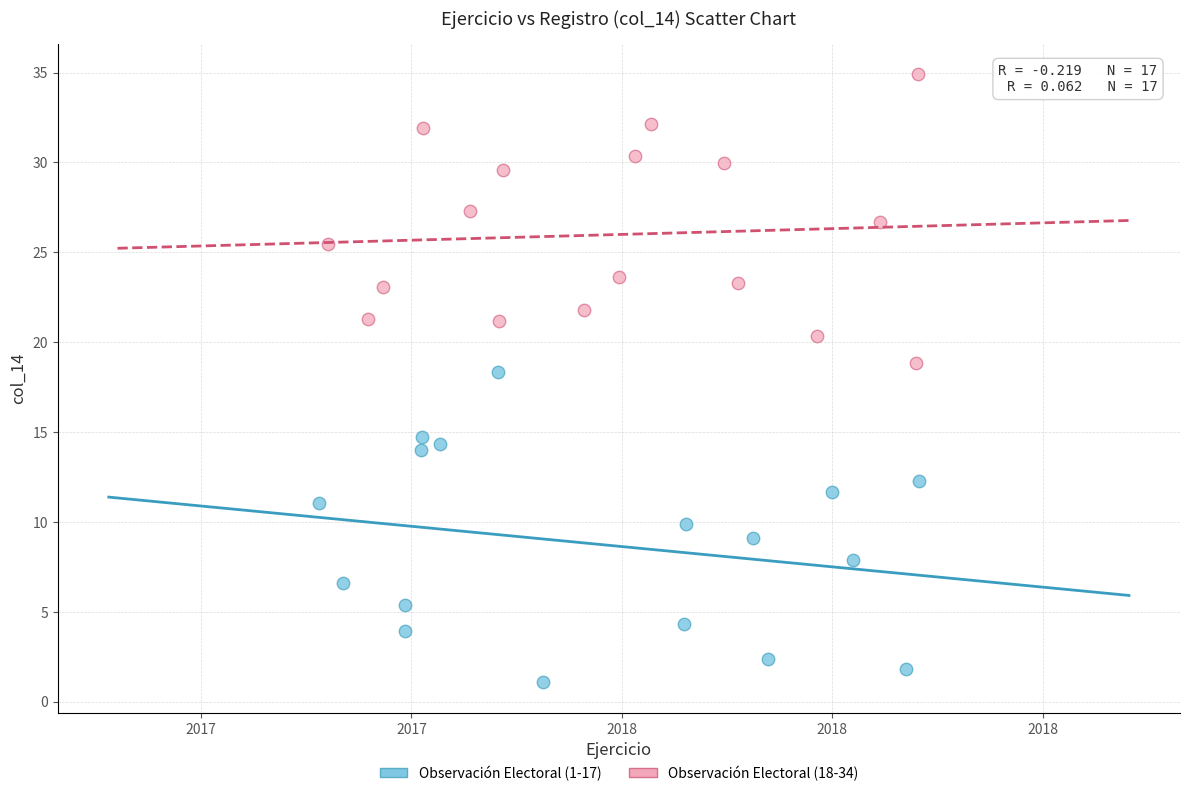

What are all the series names shown in the legend?

Observación Electoral (1-17), Observación Electoral (18-34)